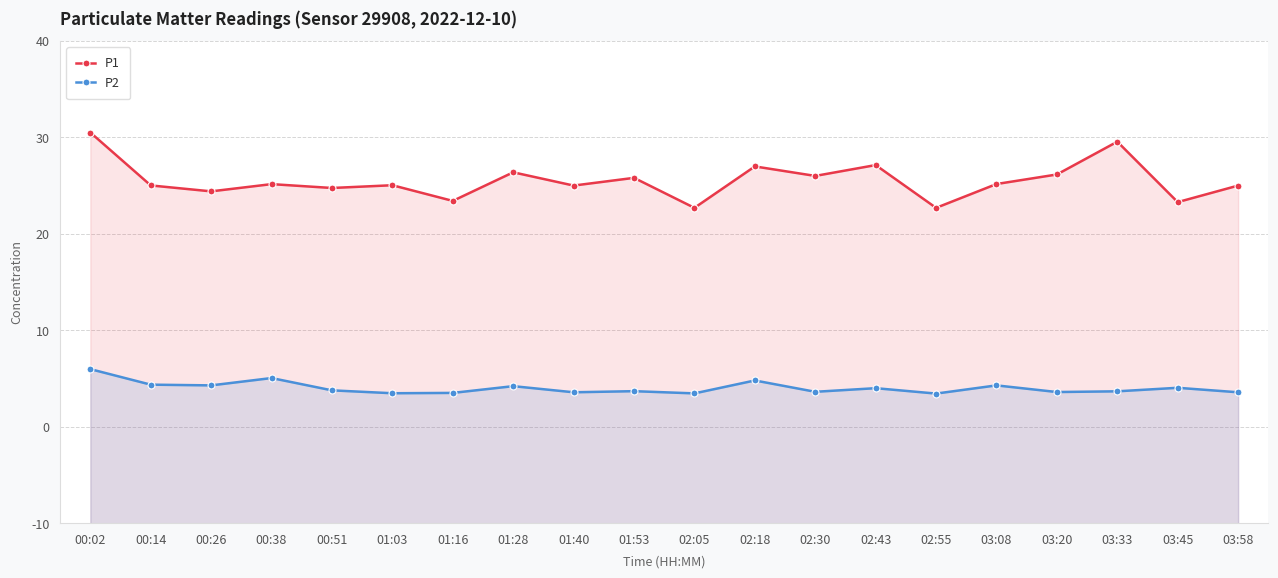

What is the difference between the maximum and minimum values in the P2 series?

5.1